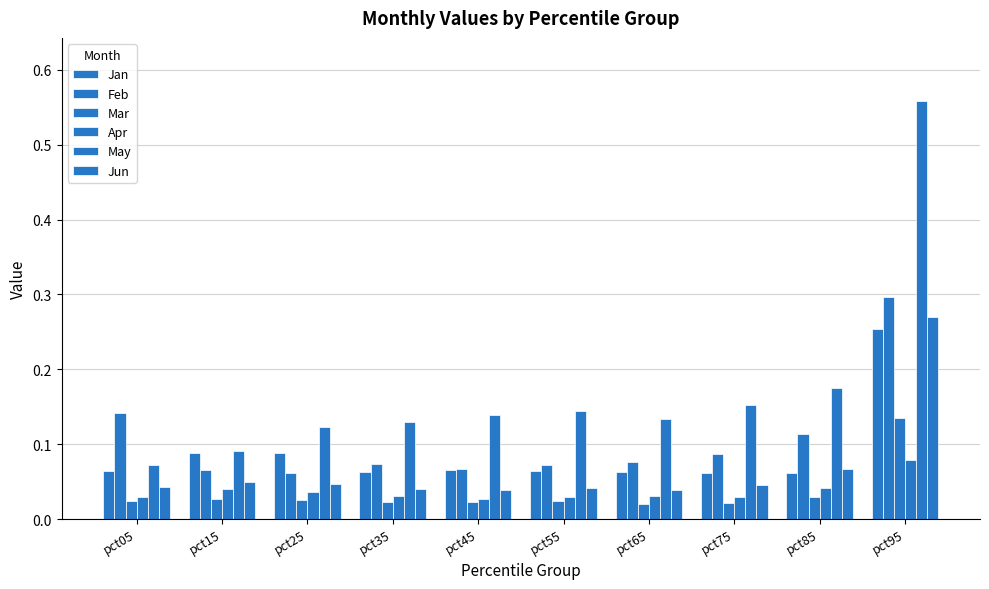

How many bars are there in total?

60